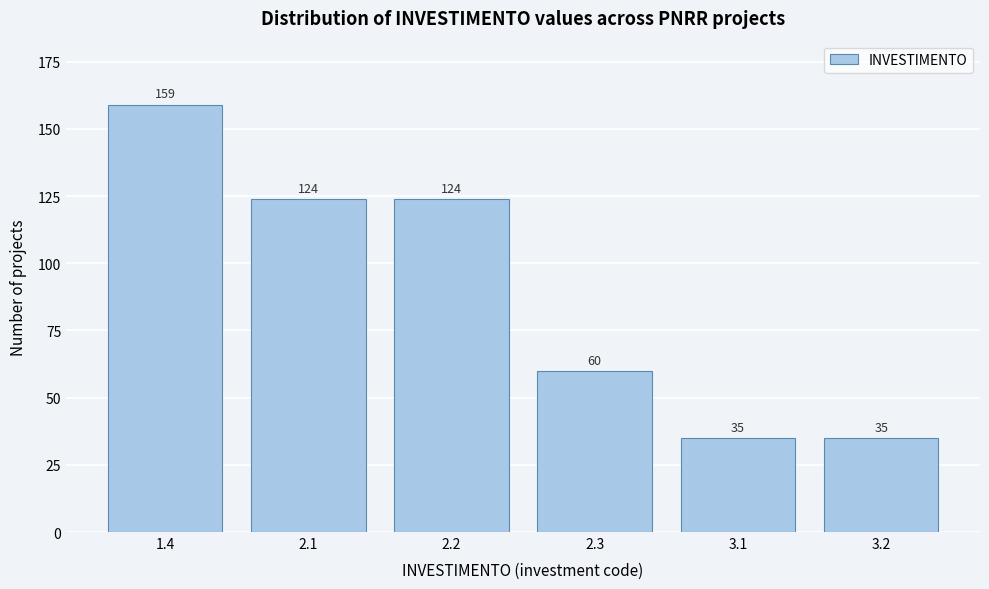

Reading right to left, what are all the values shown in this chart?

3.2=35	3.1=35	2.3=60	2.2=124	2.1=124	1.4=159